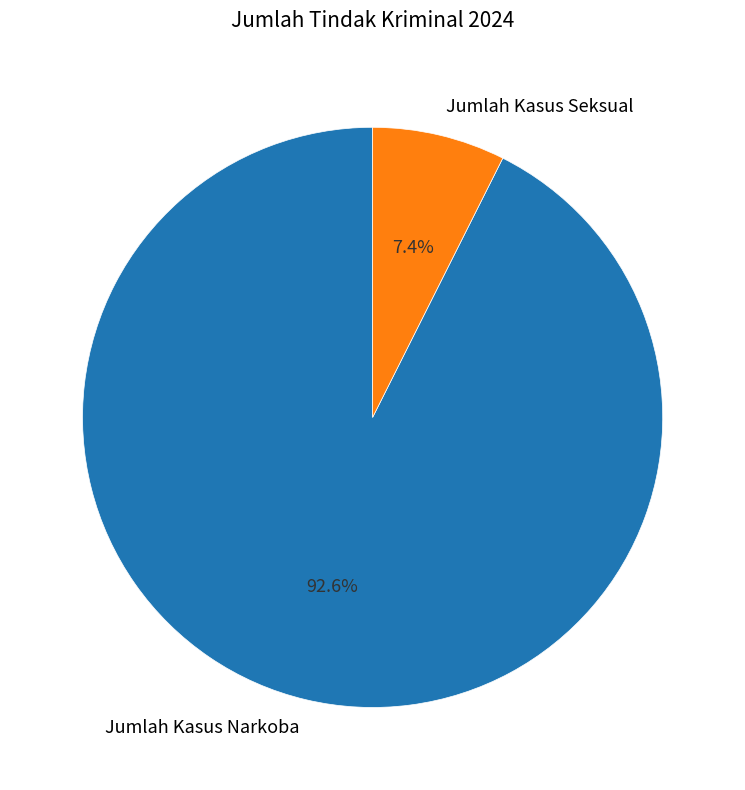

How many slices are in this pie chart?

2